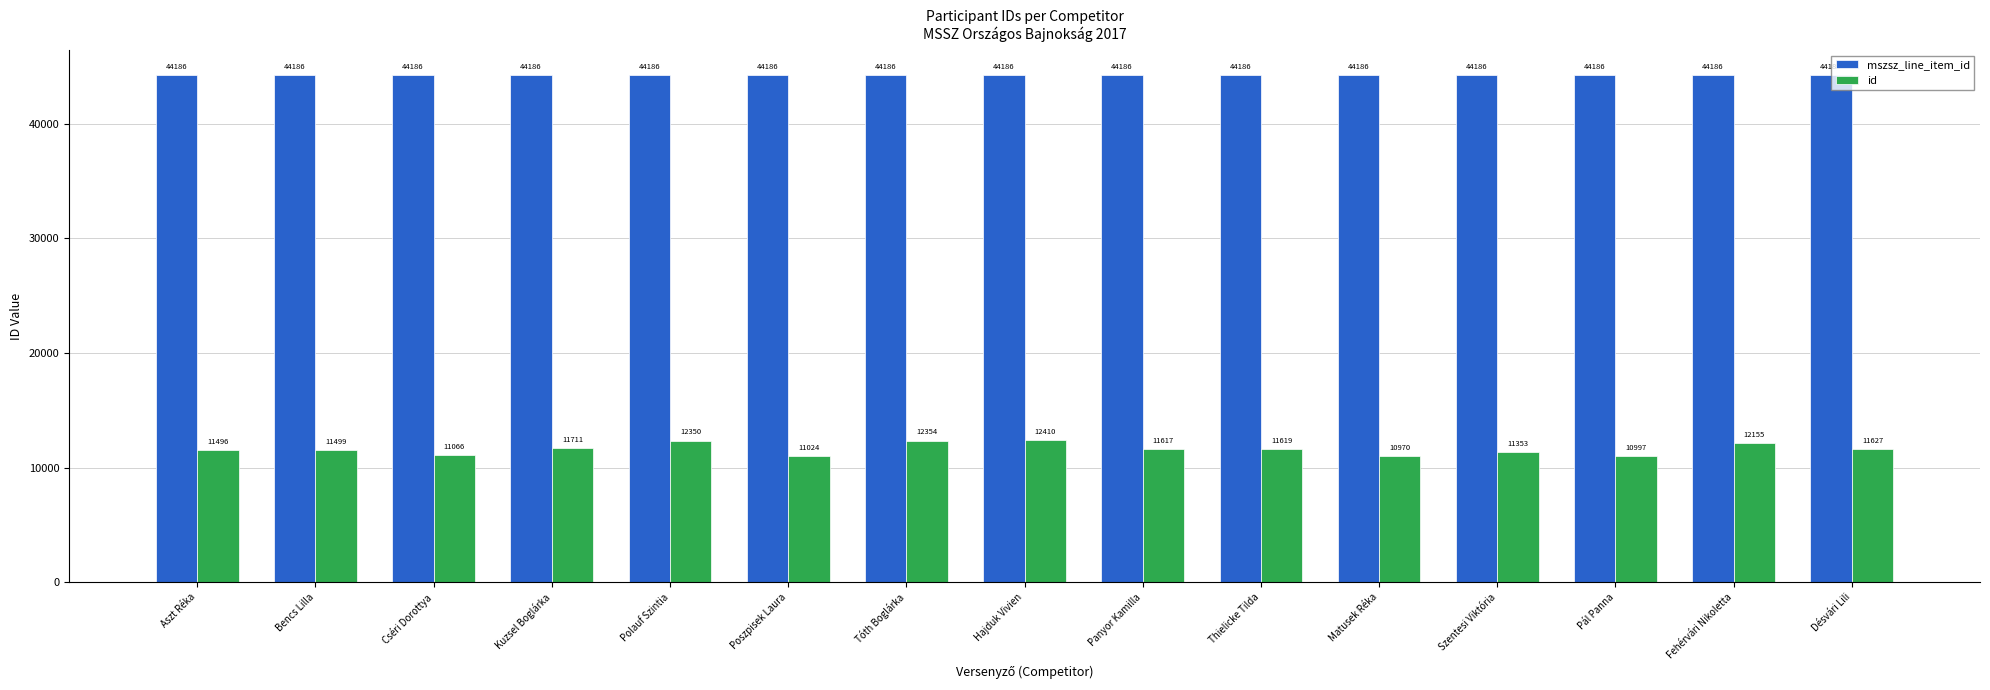

What position from the left is Fehérvári Nikoletta?

14